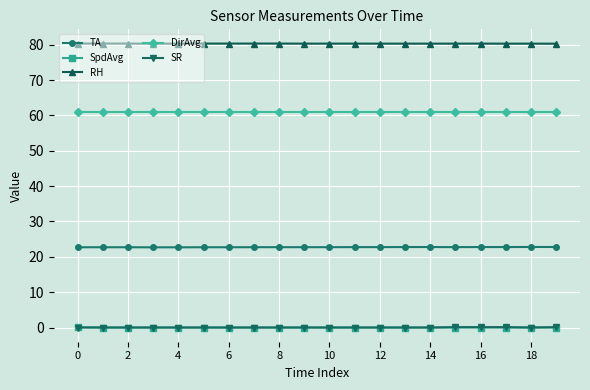

What is the value of the TA point at the 15th from the left?

22.8